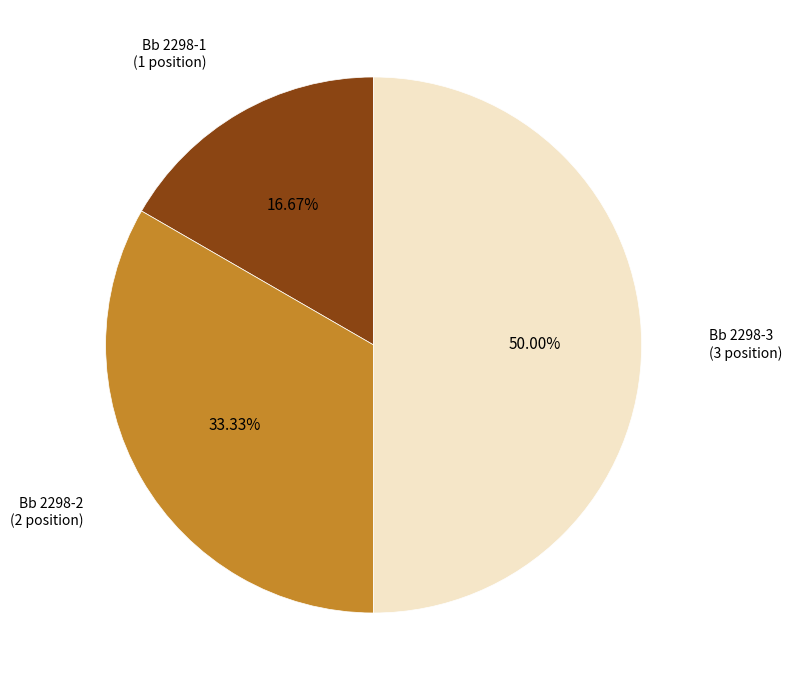

Which category has the biggest portion of the pie?

Bb 2298-3